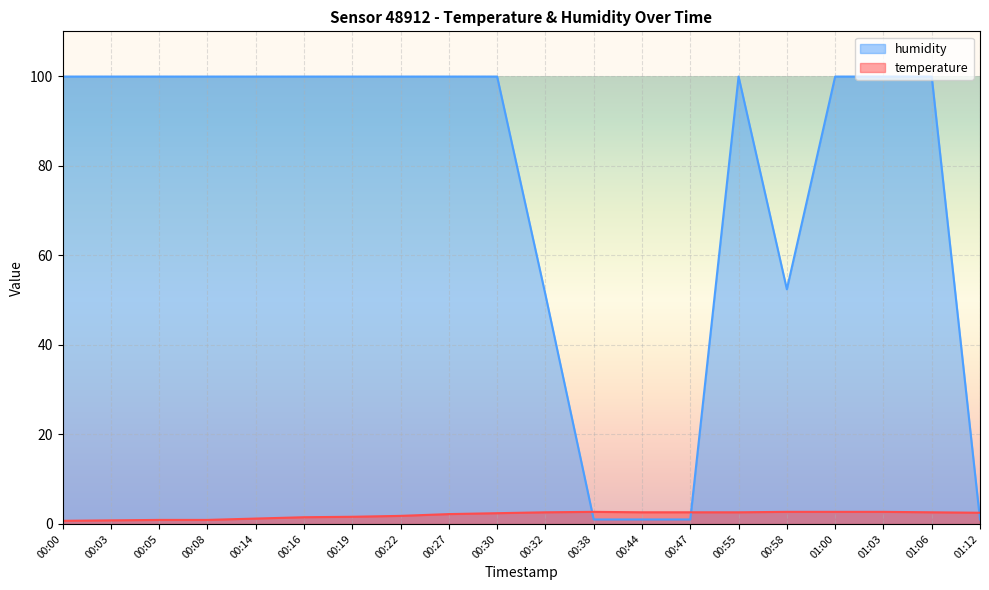

Between 00:08 and 00:27, which series saw the biggest shift?

temperature